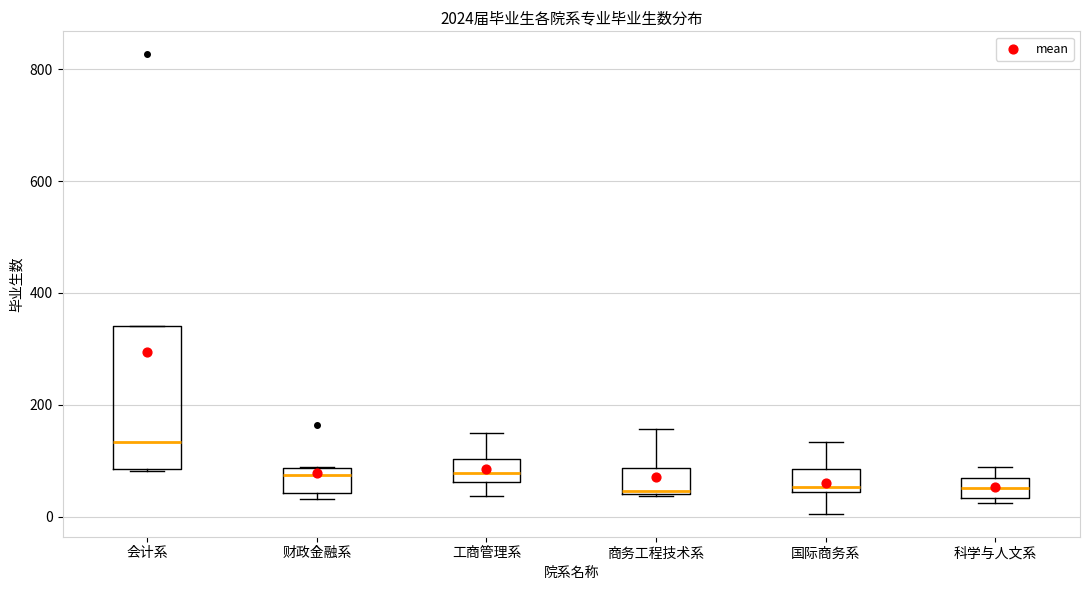

Reading left to right, transcribe this box plot: for each box, give where its median line is, the range the box spans, and where its two whiskers end, as read against the y-axis. The values are not printed on the chart, so give them approximately, as read against the axis.

会计系: median 140, box 80 to 340, whiskers 80 to 340
财政金融系: median 80 (just below the box's upper edge), box 40 to 80, whiskers 40 (just below the box's lower edge) to 80
工商管理系: median 80, box 60 to 100, whiskers 40 to 140
商务工程技术系: median 40 (just above the box's lower edge), box 40 to 80, whiskers 40 to 160
国际商务系: median 60, box 40 to 80, whiskers 0 to 140
科学与人文系: median 60 (inside the box), box 40 to 60, whiskers 20 to 80